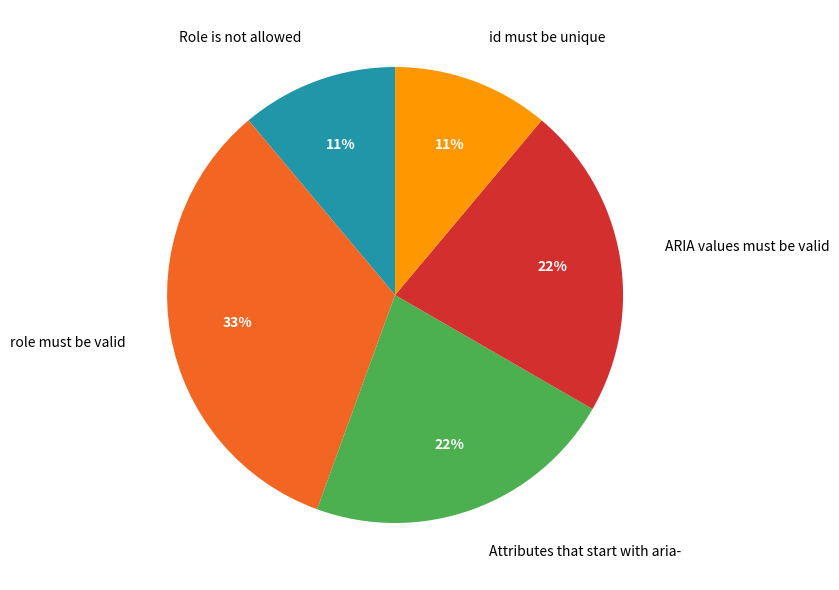

What is the largest slice in the pie chart?

role must be valid